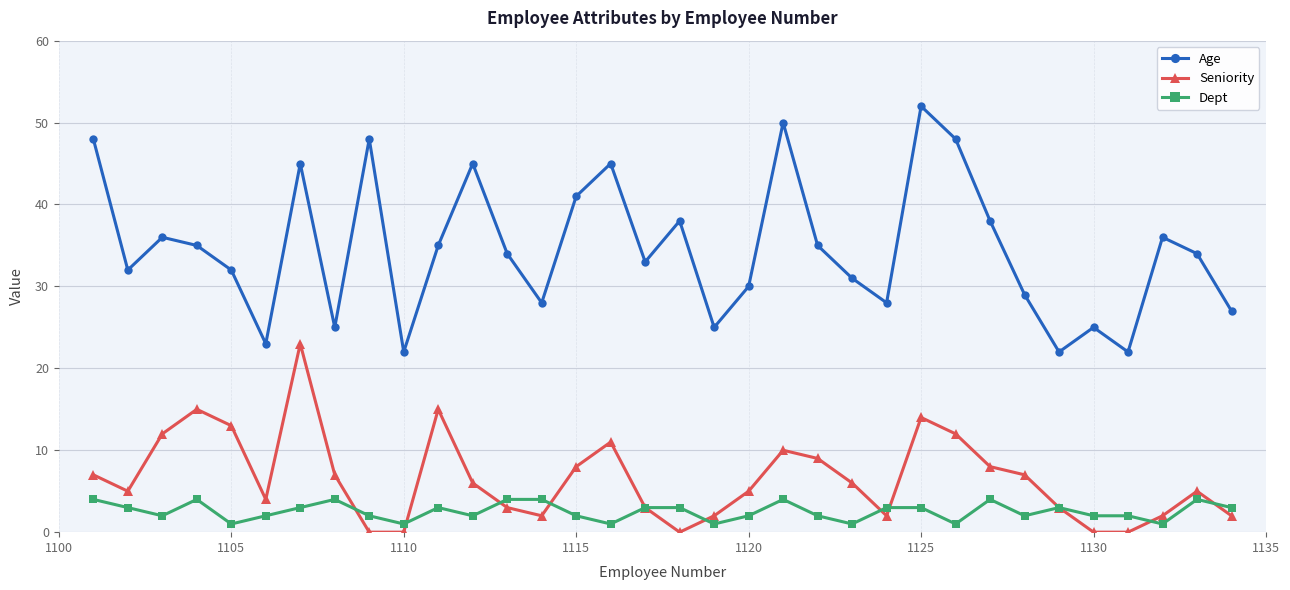

True or false: Age has more than 0 interior local peaks.

True